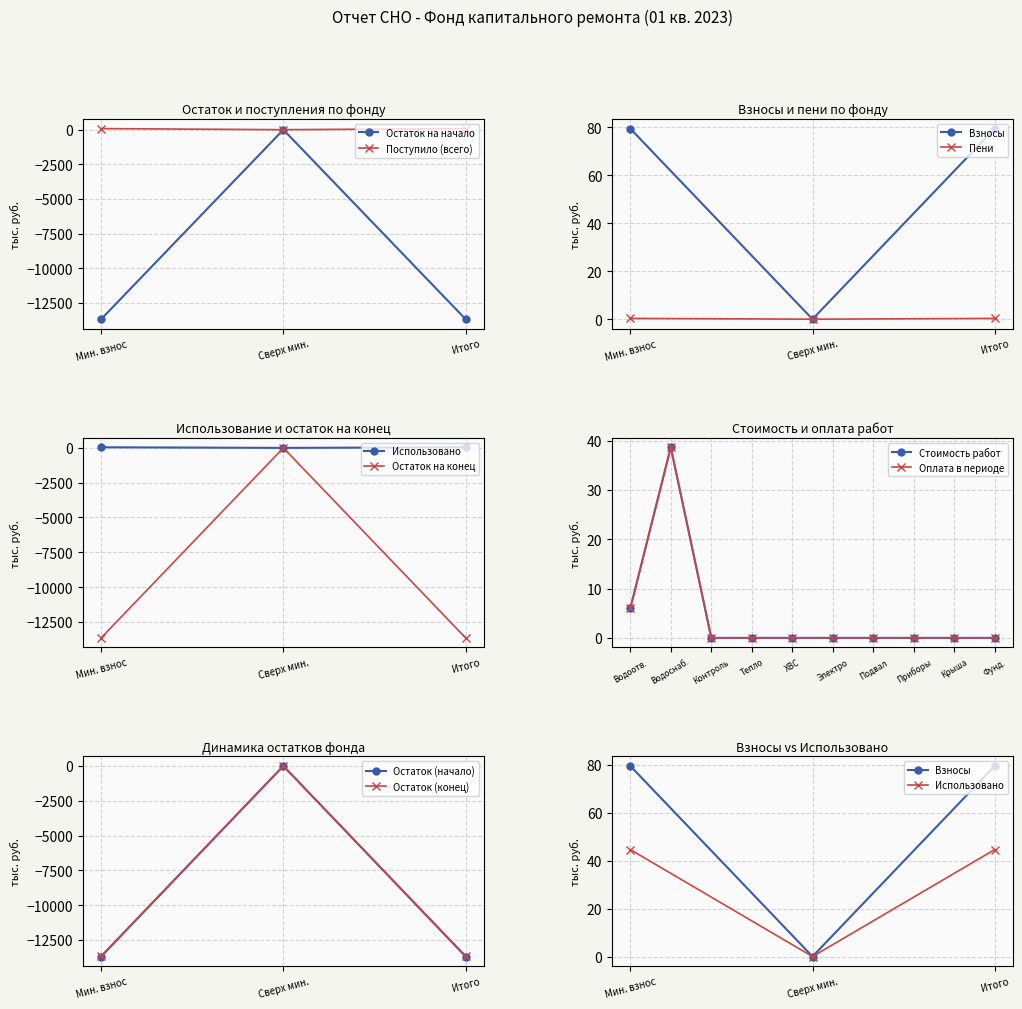

Which has a higher value, Итого or Сверх мин.?

Итого